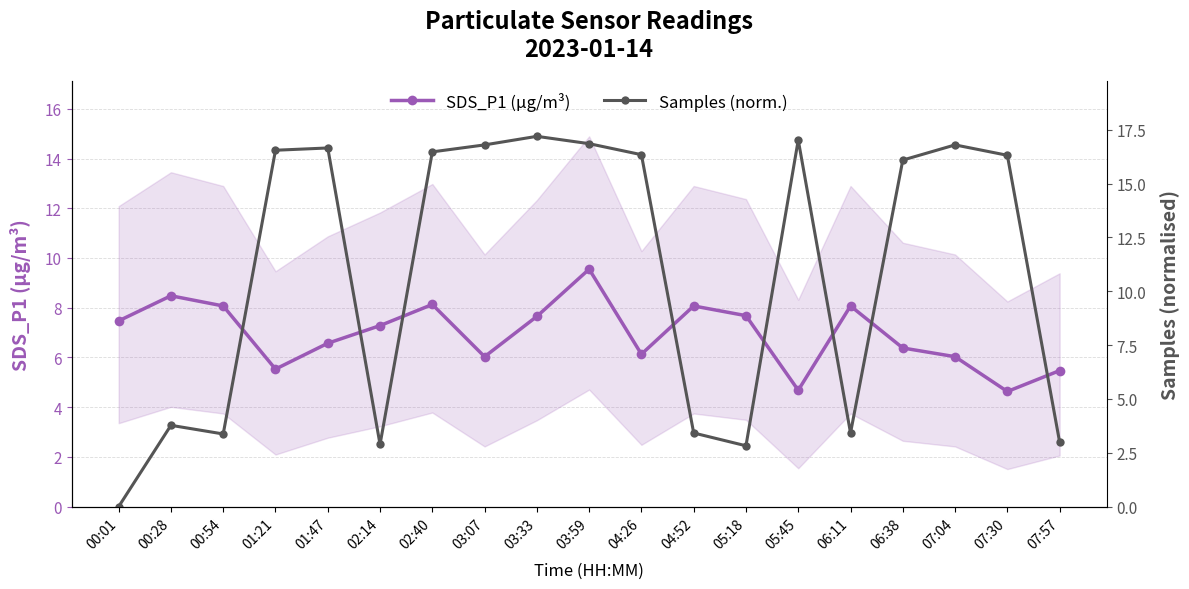

What is the highest value of the SDS_P1 (µg/m³) series?

9.6